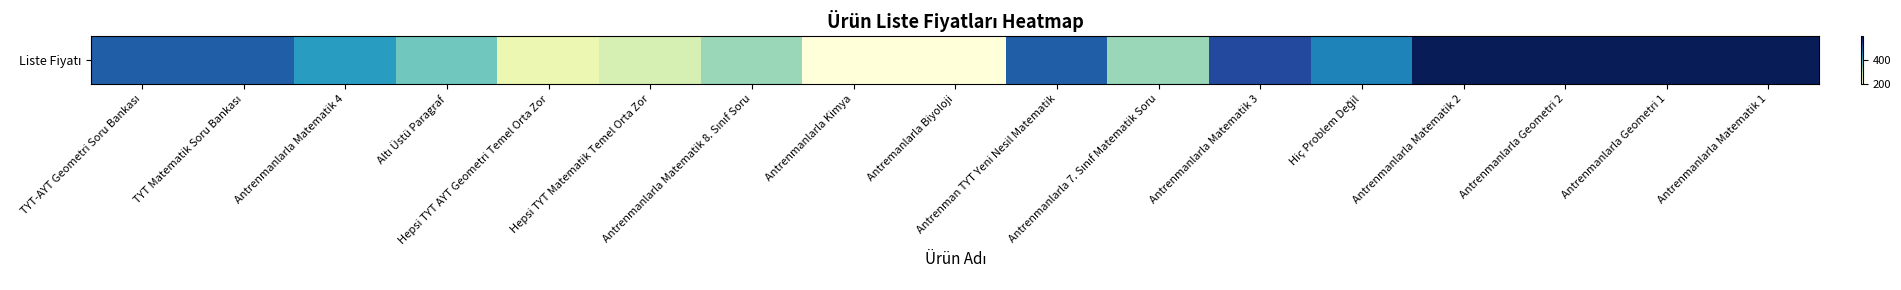

Is it true that the value at TYT-AYT Geometri Soru Bankası is 806?

False